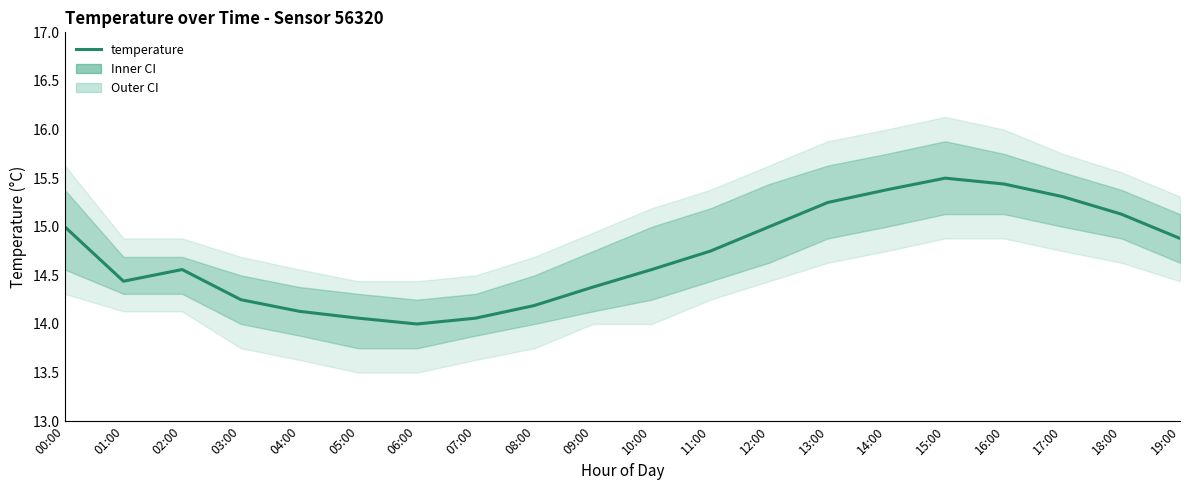

What is the greatest value displayed?

15.5